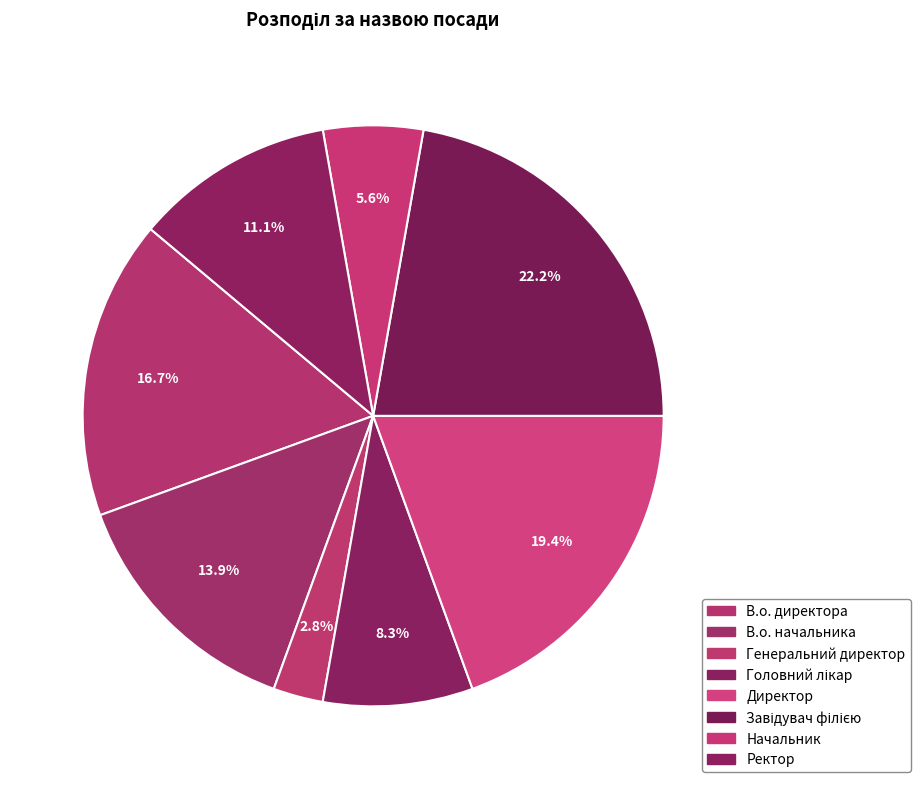

What percentage is the Головний лікар slice, to the nearest percent?

8%